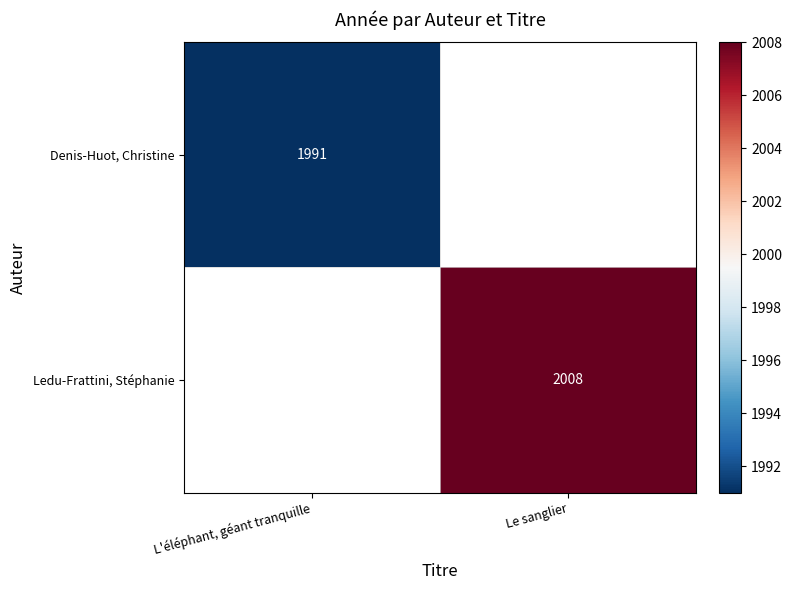

The value of Denis-Huot, Christine at L'éléphant, géant tranquille is 1991. True or false?

True